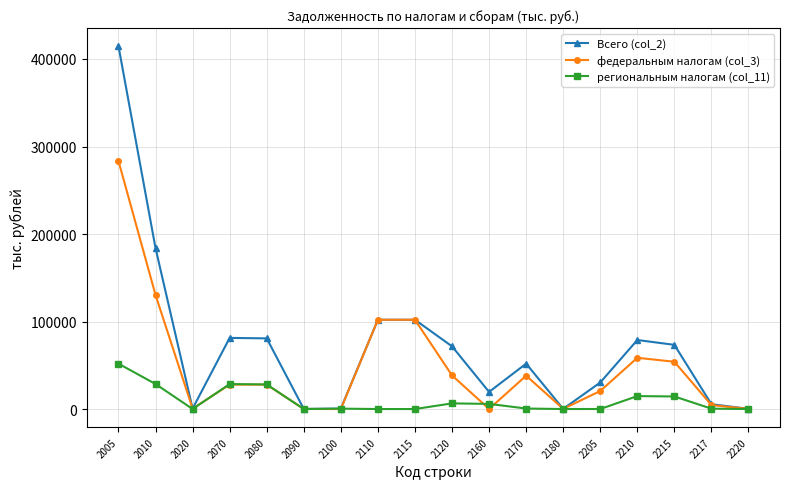

Is the value of региональным налогам (col_11) at 2215 greater than the value of федеральным налогам (col_3) at 2115?

No